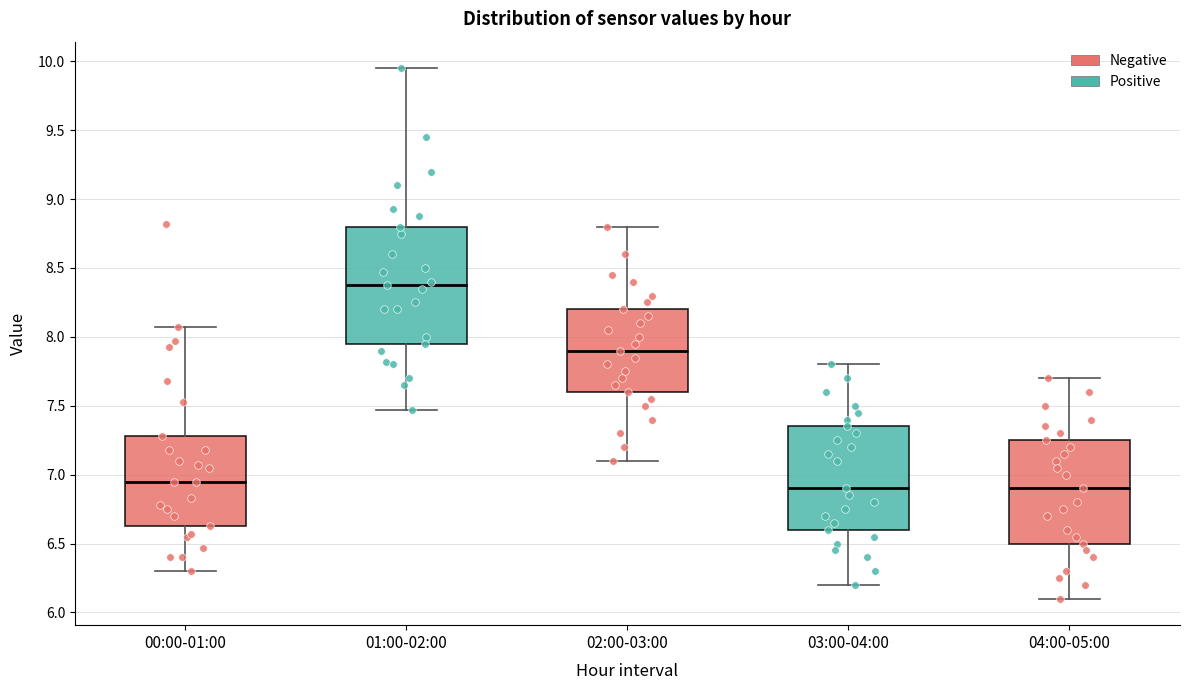

Comparing the boxes themselves (not the whiskers), which one is the tallest?

01:00-02:00